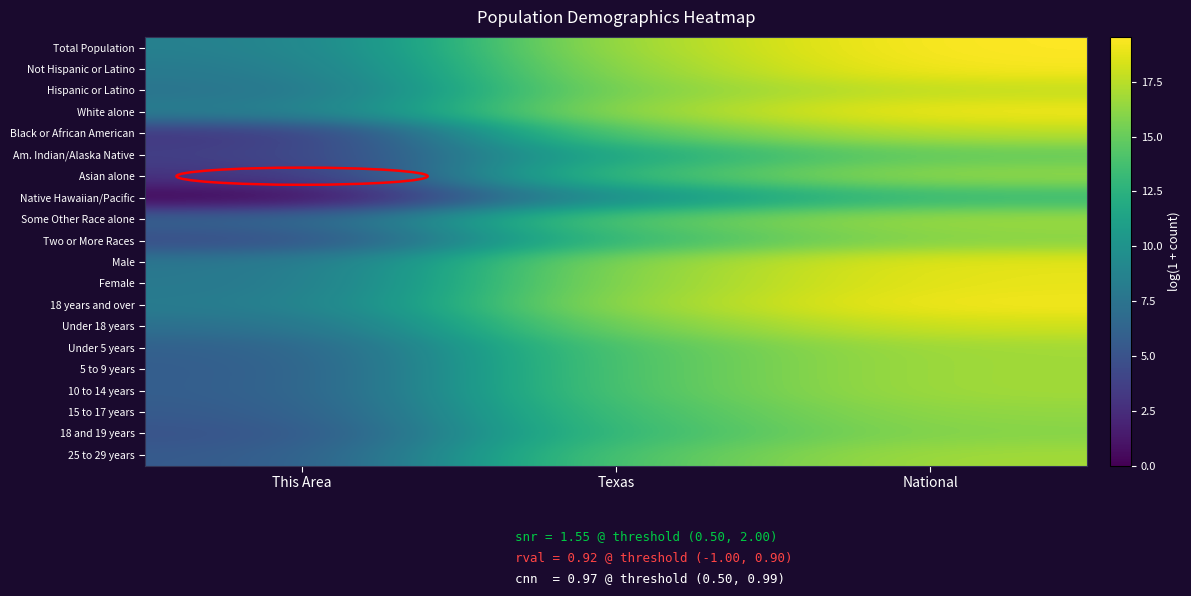

Reading right to left, what are all the values shown in this chart?

Total Population: National=19.5	Texas=17.0	This Area=8.4
Not Hispanic or Latino: National=19.4	Texas=16.6	This Area=7.9
Hispanic or Latino: National=17.7	Texas=16.1	This Area=7.3
White alone: National=19.2	Texas=16.7	This Area=8.2
Black or African American: National=17.5	Texas=14.9	This Area=2.9
Am. Indian/Alaska Native: National=14.9	Texas=12.0	This Area=3.6
Asian alone: National=16.5	Texas=13.8	This Area=2.8
Native Hawaiian/Pacific: National=13.2	Texas=10.0	This Area=0.0
Some Other Race alone: National=16.8	Texas=14.8	This Area=6.1
Two or More Races: National=16.0	Texas=13.4	This Area=4.4
Male: National=18.8	Texas=16.3	This Area=7.6
Female: National=18.9	Texas=16.4	This Area=7.7
18 years and over: National=19.3	Texas=16.7	This Area=8.1
Under 18 years: National=18.1	Texas=15.7	This Area=7.1
Under 5 years: National=16.8	Texas=14.5	This Area=5.9
5 to 9 years: National=16.8	Texas=14.5	This Area=5.6
10 to 14 years: National=16.8	Texas=14.4	This Area=5.7
15 to 17 years: National=16.4	Texas=13.9	This Area=5.4
18 and 19 years: National=16.0	Texas=13.5	This Area=4.9
25 to 29 years: National=16.9	Texas=14.4	This Area=5.4